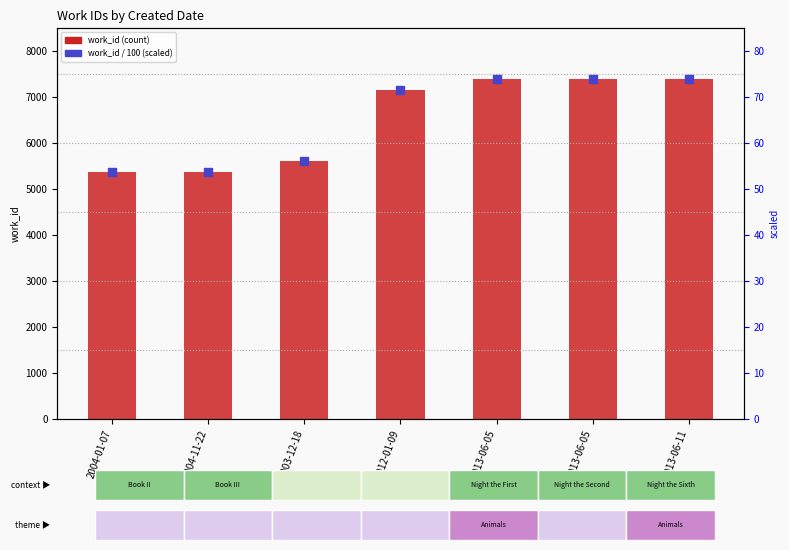

Is the value of scaled_work_id at 2012-01-09 greater than the value of work_id at 2013-06-05?

No